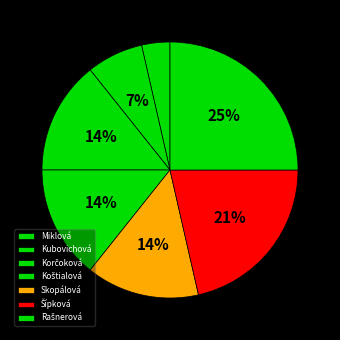

Does Kubovichová account for over 50% of the chart?

No